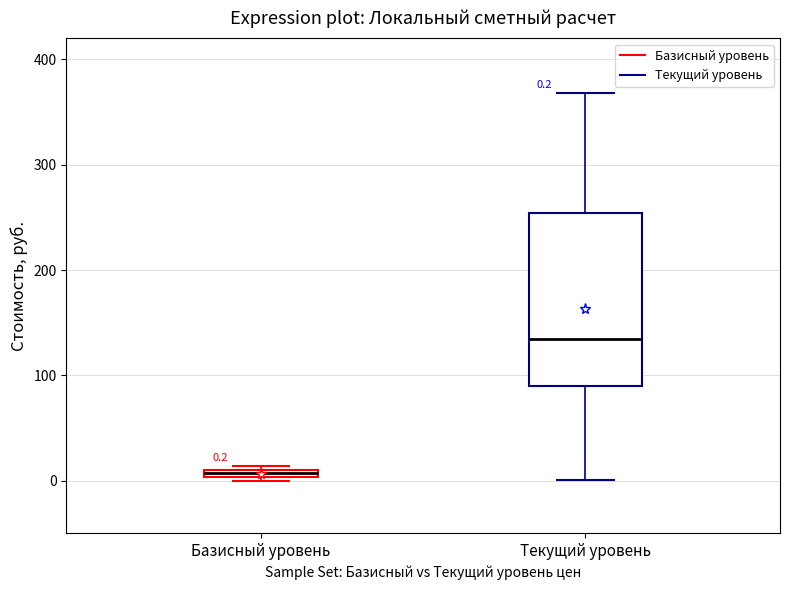

Which box is the tallest, from its lower edge to its upper edge?

Текущий уровень